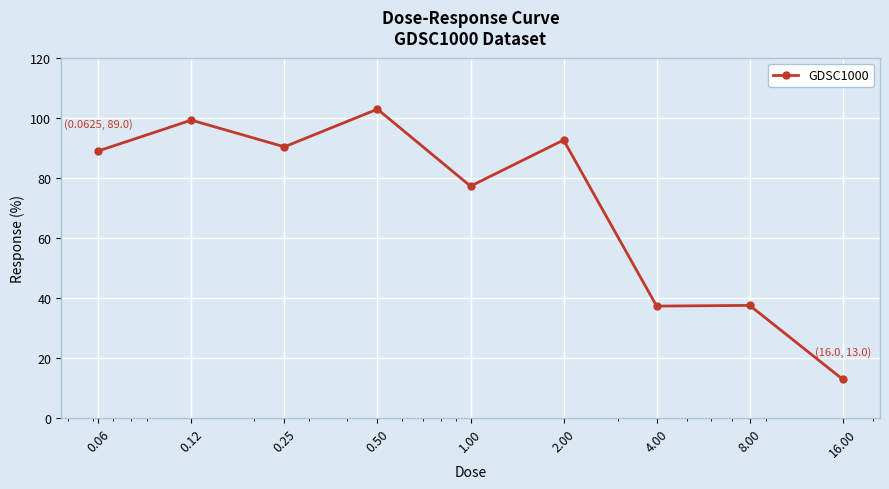

What is the smallest value displayed?

13.0